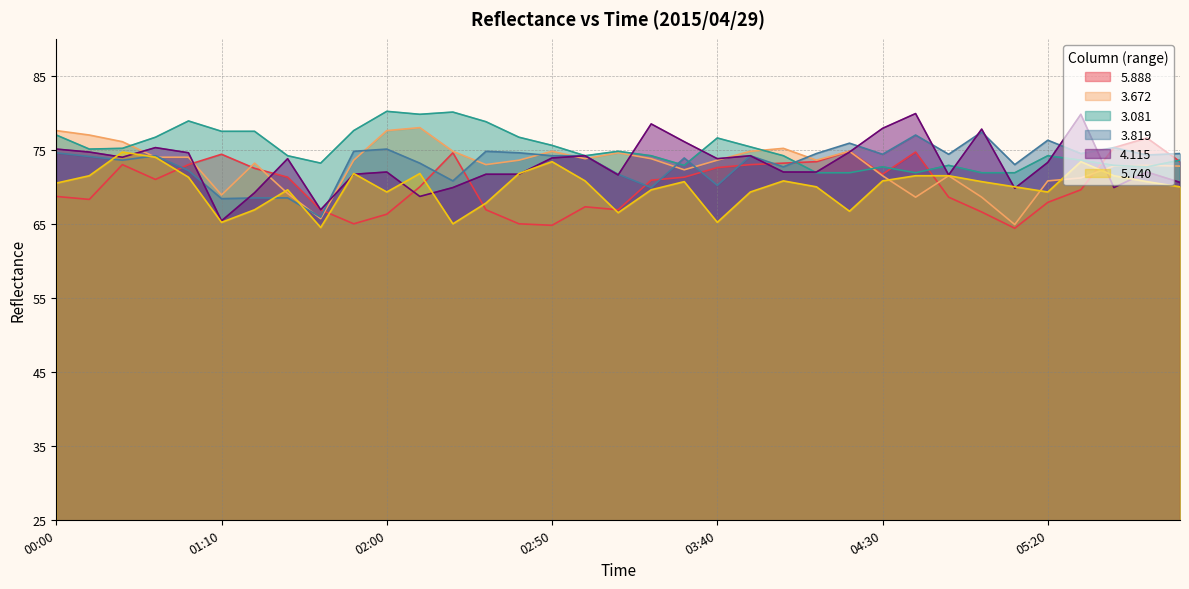

What is the label of the 33rd point from the right?

00:20